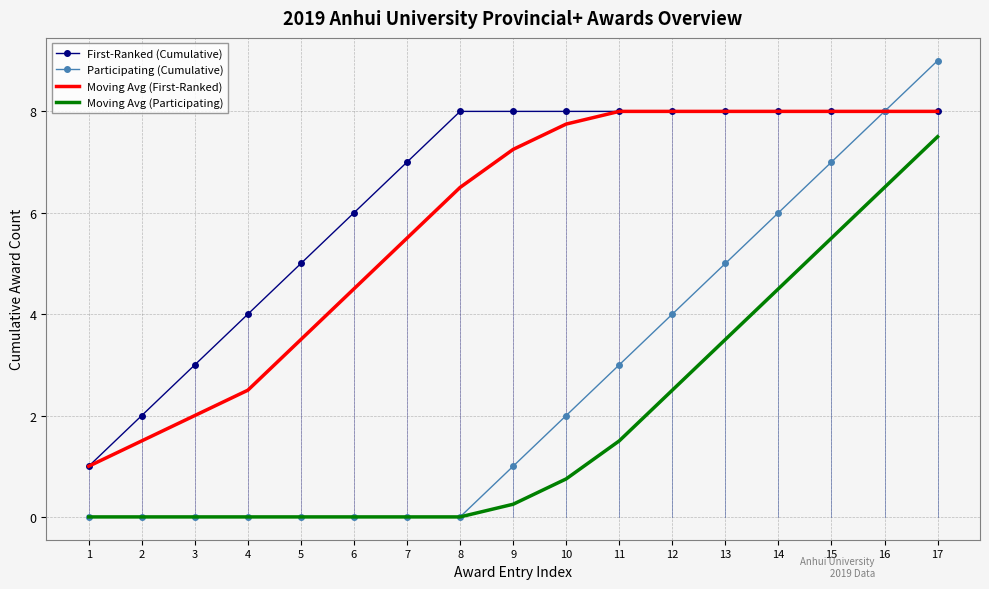

Which series has the widest spread of values?

Participating (Cumulative)